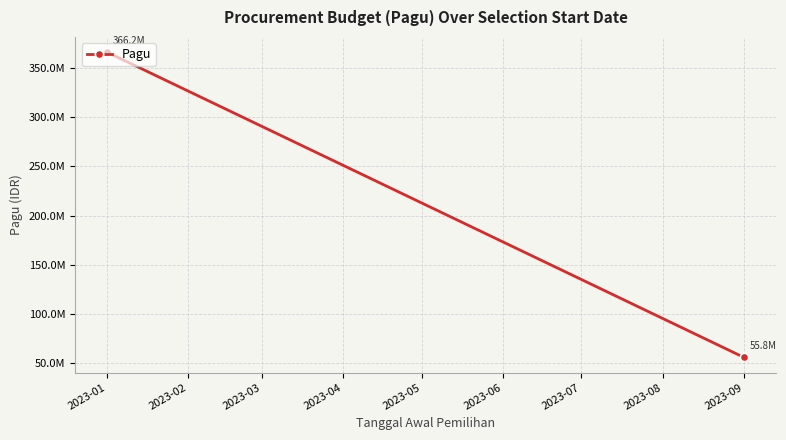

How many lines are shown in the chart?

1